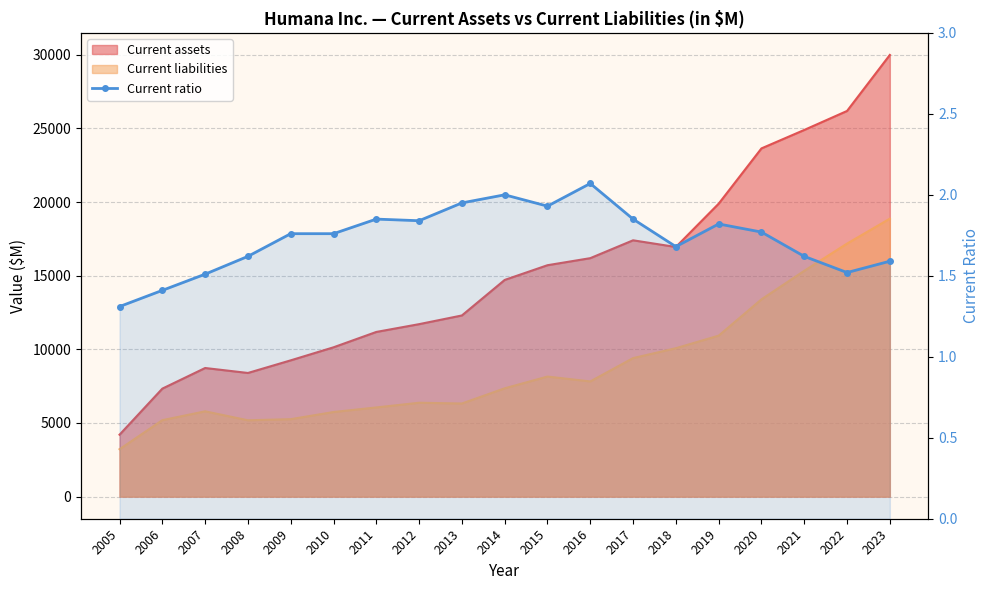

What is the difference between the maximum and minimum values?

0.8